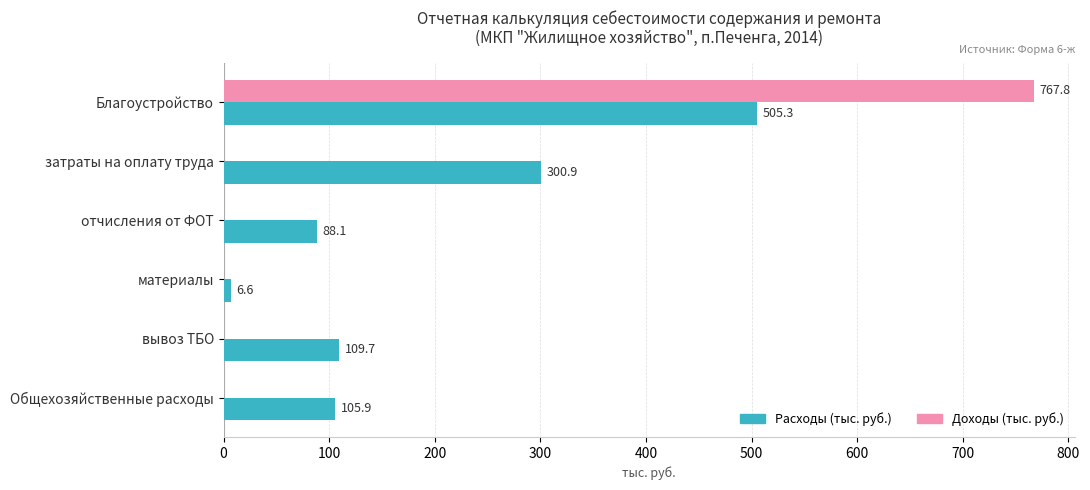

Which series has the largest total across all categories?

Расходы (тыс. руб.)